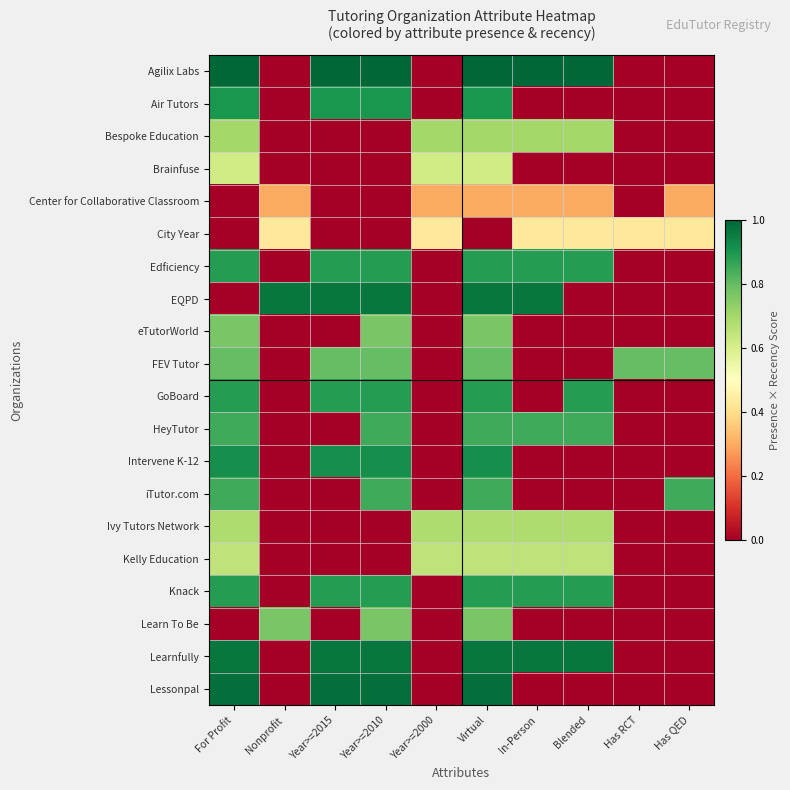

Reading right to left, list all the values displayed in this chart.

Agilix Labs: Has QED=0.0	Has RCT=0.0	Blended=1.0	In-Person=1.0	Virtual=1.0	Year>=2000=0.0	Year>=2010=1.0	Year>=2015=1.0	Nonprofit=0.0	For Profit=1.0
Air Tutors: Has QED=0.0	Has RCT=0.0	Blended=0.0	In-Person=0.0	Virtual=0.9	Year>=2000=0.0	Year>=2010=0.9	Year>=2015=0.9	Nonprofit=0.0	For Profit=0.9
Bespoke Education: Has QED=0.0	Has RCT=0.0	Blended=0.7	In-Person=0.7	Virtual=0.7	Year>=2000=0.7	Year>=2010=0.0	Year>=2015=0.0	Nonprofit=0.0	For Profit=0.7
Brainfuse: Has QED=0.0	Has RCT=0.0	Blended=0.0	In-Person=0.0	Virtual=0.6	Year>=2000=0.6	Year>=2010=0.0	Year>=2015=0.0	Nonprofit=0.0	For Profit=0.6
Center for Collaborative Classroom: Has QED=0.3	Has RCT=0.0	Blended=0.3	In-Person=0.3	Virtual=0.3	Year>=2000=0.3	Year>=2010=0.0	Year>=2015=0.0	Nonprofit=0.3	For Profit=0.0
City Year: Has QED=0.4	Has RCT=0.4	Blended=0.4	In-Person=0.4	Virtual=0.0	Year>=2000=0.4	Year>=2010=0.0	Year>=2015=0.0	Nonprofit=0.4	For Profit=0.0
Edficiency: Has QED=0.0	Has RCT=0.0	Blended=0.9	In-Person=0.9	Virtual=0.9	Year>=2000=0.0	Year>=2010=0.9	Year>=2015=0.9	Nonprofit=0.0	For Profit=0.9
EQPD: Has QED=0.0	Has RCT=0.0	Blended=0.0	In-Person=1.0	Virtual=1.0	Year>=2000=0.0	Year>=2010=1.0	Year>=2015=1.0	Nonprofit=1.0	For Profit=0.0
eTutorWorld: Has QED=0.0	Has RCT=0.0	Blended=0.0	In-Person=0.0	Virtual=0.8	Year>=2000=0.0	Year>=2010=0.8	Year>=2015=0.0	Nonprofit=0.0	For Profit=0.8
FEV Tutor: Has QED=0.8	Has RCT=0.8	Blended=0.0	In-Person=0.0	Virtual=0.8	Year>=2000=0.0	Year>=2010=0.8	Year>=2015=0.8	Nonprofit=0.0	For Profit=0.8
GoBoard: Has QED=0.0	Has RCT=0.0	Blended=0.9	In-Person=0.0	Virtual=0.9	Year>=2000=0.0	Year>=2010=0.9	Year>=2015=0.9	Nonprofit=0.0	For Profit=0.9
HeyTutor: Has QED=0.0	Has RCT=0.0	Blended=0.8	In-Person=0.8	Virtual=0.8	Year>=2000=0.0	Year>=2010=0.8	Year>=2015=0.0	Nonprofit=0.0	For Profit=0.8
Intervene K-12: Has QED=0.0	Has RCT=0.0	Blended=0.0	In-Person=0.0	Virtual=0.9	Year>=2000=0.0	Year>=2010=0.9	Year>=2015=0.9	Nonprofit=0.0	For Profit=0.9
iTutor.com: Has QED=0.8	Has RCT=0.0	Blended=0.0	In-Person=0.0	Virtual=0.8	Year>=2000=0.0	Year>=2010=0.8	Year>=2015=0.0	Nonprofit=0.0	For Profit=0.8
Ivy Tutors Network: Has QED=0.0	Has RCT=0.0	Blended=0.7	In-Person=0.7	Virtual=0.7	Year>=2000=0.7	Year>=2010=0.0	Year>=2015=0.0	Nonprofit=0.0	For Profit=0.7
Kelly Education: Has QED=0.0	Has RCT=0.0	Blended=0.6	In-Person=0.6	Virtual=0.6	Year>=2000=0.6	Year>=2010=0.0	Year>=2015=0.0	Nonprofit=0.0	For Profit=0.6
Knack: Has QED=0.0	Has RCT=0.0	Blended=0.9	In-Person=0.9	Virtual=0.9	Year>=2000=0.0	Year>=2010=0.9	Year>=2015=0.9	Nonprofit=0.0	For Profit=0.9
Learn To Be: Has QED=0.0	Has RCT=0.0	Blended=0.0	In-Person=0.0	Virtual=0.8	Year>=2000=0.0	Year>=2010=0.8	Year>=2015=0.0	Nonprofit=0.8	For Profit=0.0
Learnfully: Has QED=0.0	Has RCT=0.0	Blended=1.0	In-Person=1.0	Virtual=1.0	Year>=2000=0.0	Year>=2010=1.0	Year>=2015=1.0	Nonprofit=0.0	For Profit=1.0
Lessonpal: Has QED=0.0	Has RCT=0.0	Blended=0.0	In-Person=0.0	Virtual=1.0	Year>=2000=0.0	Year>=2010=1.0	Year>=2015=1.0	Nonprofit=0.0	For Profit=1.0